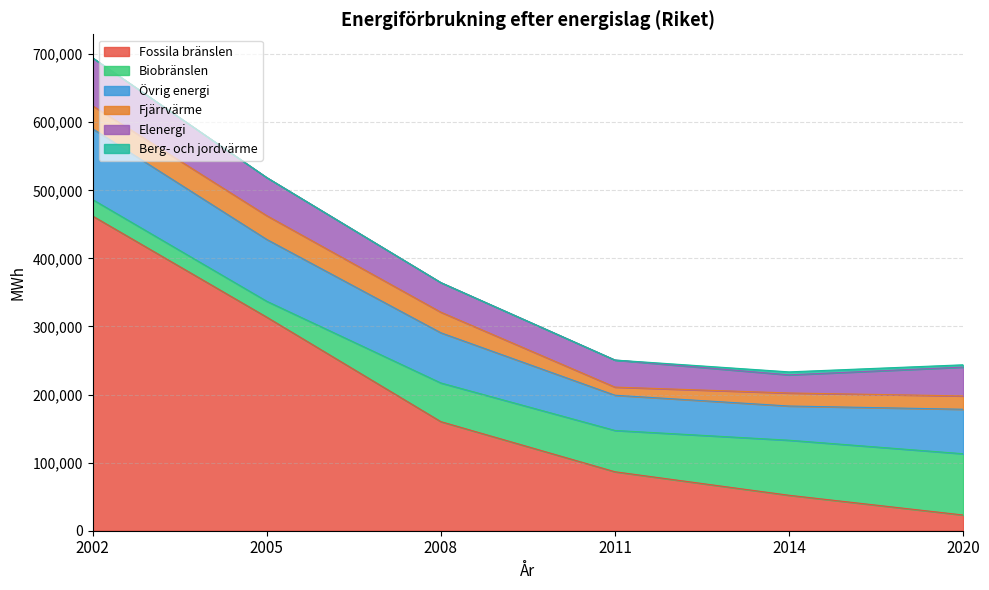

Is it true that Övrig energi equals 148744.9 at 2002?

False